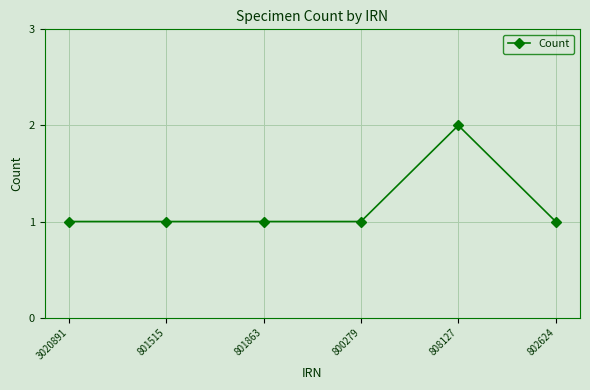

True or false: there are more than 2 points higher than both neighbors.

False